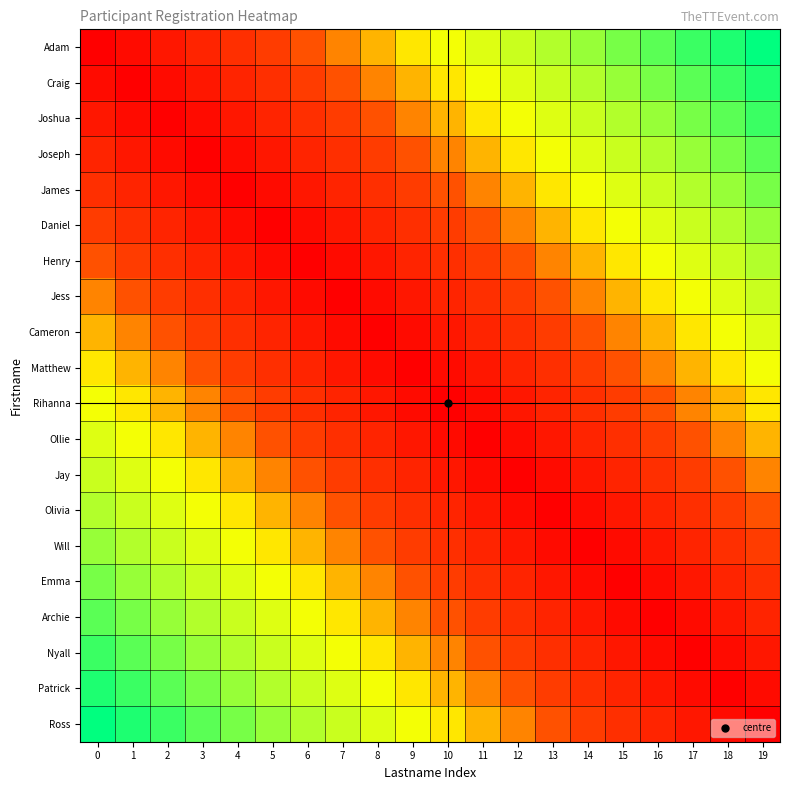

Reading left to right, transcribe all the data shown in this chart.

Adam: 0=0.0	1=0.1	2=0.1	3=0.1	4=0.2	5=0.2	6=0.3	7=0.3	8=0.4	9=0.5	10=0.5	11=0.6	12=0.6	13=0.7	14=0.7	15=0.8	16=0.8	17=0.8	18=0.9	19=0.9
Craig: 0=0.1	1=0.0	2=0.1	3=0.1	4=0.1	5=0.2	6=0.2	7=0.3	8=0.3	9=0.4	10=0.5	11=0.5	12=0.6	13=0.6	14=0.7	15=0.7	16=0.8	17=0.8	18=0.8	19=0.9
Joshua: 0=0.1	1=0.1	2=0.0	3=0.1	4=0.1	5=0.1	6=0.2	7=0.2	8=0.3	9=0.3	10=0.4	11=0.5	12=0.5	13=0.6	14=0.6	15=0.7	16=0.7	17=0.8	18=0.8	19=0.8
Joseph: 0=0.1	1=0.1	2=0.1	3=0.0	4=0.1	5=0.1	6=0.1	7=0.2	8=0.2	9=0.3	10=0.3	11=0.4	12=0.5	13=0.5	14=0.6	15=0.6	16=0.7	17=0.7	18=0.8	19=0.8
James: 0=0.2	1=0.1	2=0.1	3=0.1	4=0.0	5=0.1	6=0.1	7=0.1	8=0.2	9=0.2	10=0.3	11=0.3	12=0.4	13=0.5	14=0.5	15=0.6	16=0.6	17=0.7	18=0.7	19=0.8
Daniel: 0=0.2	1=0.2	2=0.1	3=0.1	4=0.1	5=0.0	6=0.1	7=0.1	8=0.1	9=0.2	10=0.2	11=0.3	12=0.3	13=0.4	14=0.5	15=0.5	16=0.6	17=0.6	18=0.7	19=0.7
Henry: 0=0.3	1=0.2	2=0.2	3=0.1	4=0.1	5=0.1	6=0.0	7=0.1	8=0.1	9=0.1	10=0.2	11=0.2	12=0.3	13=0.3	14=0.4	15=0.5	16=0.5	17=0.6	18=0.6	19=0.7
Jess: 0=0.3	1=0.3	2=0.2	3=0.2	4=0.1	5=0.1	6=0.1	7=0.0	8=0.1	9=0.1	10=0.1	11=0.2	12=0.2	13=0.3	14=0.3	15=0.4	16=0.5	17=0.5	18=0.6	19=0.6
Cameron: 0=0.4	1=0.3	2=0.3	3=0.2	4=0.2	5=0.1	6=0.1	7=0.1	8=0.0	9=0.1	10=0.1	11=0.1	12=0.2	13=0.2	14=0.3	15=0.3	16=0.4	17=0.5	18=0.5	19=0.6
Matthew: 0=0.5	1=0.4	2=0.3	3=0.3	4=0.2	5=0.2	6=0.1	7=0.1	8=0.1	9=0.0	10=0.1	11=0.1	12=0.1	13=0.2	14=0.2	15=0.3	16=0.3	17=0.4	18=0.5	19=0.5
Rihanna: 0=0.5	1=0.5	2=0.4	3=0.3	4=0.3	5=0.2	6=0.2	7=0.1	8=0.1	9=0.1	10=0.0	11=0.1	12=0.1	13=0.1	14=0.2	15=0.2	16=0.3	17=0.3	18=0.4	19=0.5
Ollie: 0=0.6	1=0.5	2=0.5	3=0.4	4=0.3	5=0.3	6=0.2	7=0.2	8=0.1	9=0.1	10=0.1	11=0.0	12=0.1	13=0.1	14=0.1	15=0.2	16=0.2	17=0.3	18=0.3	19=0.4
Jay: 0=0.6	1=0.6	2=0.5	3=0.5	4=0.4	5=0.3	6=0.3	7=0.2	8=0.2	9=0.1	10=0.1	11=0.1	12=0.0	13=0.1	14=0.1	15=0.1	16=0.2	17=0.2	18=0.3	19=0.3
Olivia: 0=0.7	1=0.6	2=0.6	3=0.5	4=0.5	5=0.4	6=0.3	7=0.3	8=0.2	9=0.2	10=0.1	11=0.1	12=0.1	13=0.0	14=0.1	15=0.1	16=0.1	17=0.2	18=0.2	19=0.3
Will: 0=0.7	1=0.7	2=0.6	3=0.6	4=0.5	5=0.5	6=0.4	7=0.3	8=0.3	9=0.2	10=0.2	11=0.1	12=0.1	13=0.1	14=0.0	15=0.1	16=0.1	17=0.1	18=0.2	19=0.2
Emma: 0=0.8	1=0.7	2=0.7	3=0.6	4=0.6	5=0.5	6=0.5	7=0.4	8=0.3	9=0.3	10=0.2	11=0.2	12=0.1	13=0.1	14=0.1	15=0.0	16=0.1	17=0.1	18=0.1	19=0.2
Archie: 0=0.8	1=0.8	2=0.7	3=0.7	4=0.6	5=0.6	6=0.5	7=0.5	8=0.4	9=0.3	10=0.3	11=0.2	12=0.2	13=0.1	14=0.1	15=0.1	16=0.0	17=0.1	18=0.1	19=0.1
Nyall: 0=0.8	1=0.8	2=0.8	3=0.7	4=0.7	5=0.6	6=0.6	7=0.5	8=0.5	9=0.4	10=0.3	11=0.3	12=0.2	13=0.2	14=0.1	15=0.1	16=0.1	17=0.0	18=0.1	19=0.1
Patrick: 0=0.9	1=0.8	2=0.8	3=0.8	4=0.7	5=0.7	6=0.6	7=0.6	8=0.5	9=0.5	10=0.4	11=0.3	12=0.3	13=0.2	14=0.2	15=0.1	16=0.1	17=0.1	18=0.0	19=0.1
Ross: 0=0.9	1=0.9	2=0.8	3=0.8	4=0.8	5=0.7	6=0.7	7=0.6	8=0.6	9=0.5	10=0.5	11=0.4	12=0.3	13=0.3	14=0.2	15=0.2	16=0.1	17=0.1	18=0.1	19=0.0